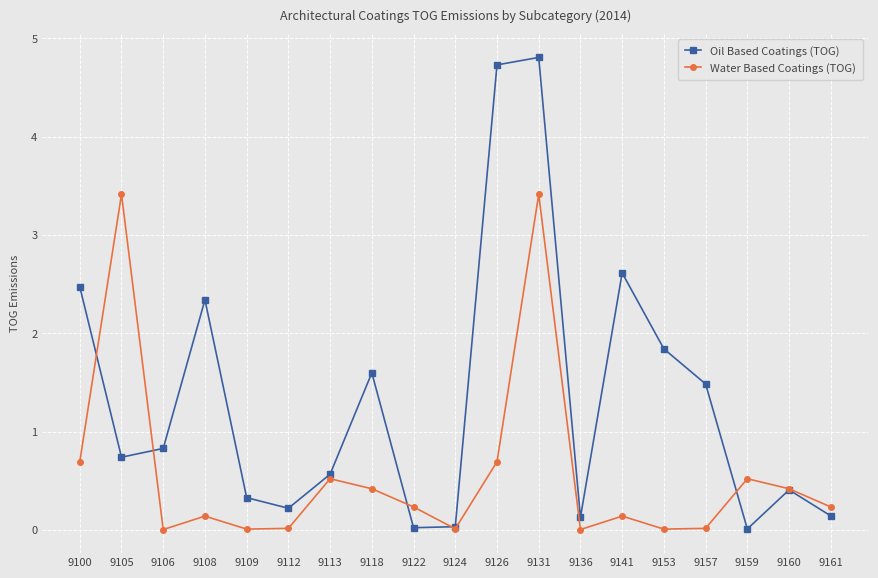

True or false: Water Based Coatings (TOG) has a value of 0.7 at 9126.

True